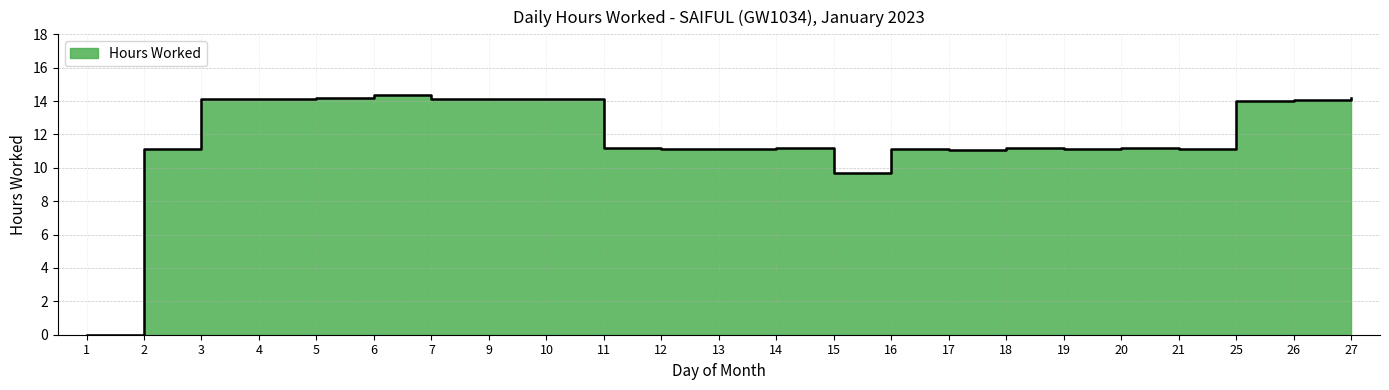

Where is the data nearest to the value 7?

15